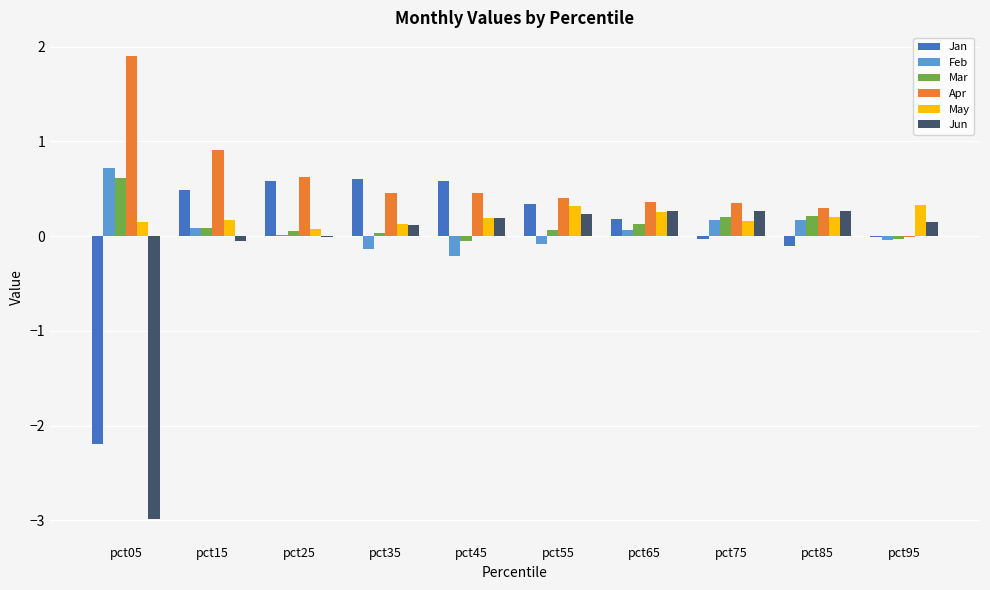

At which category is the sum across all series the highest?

pct15